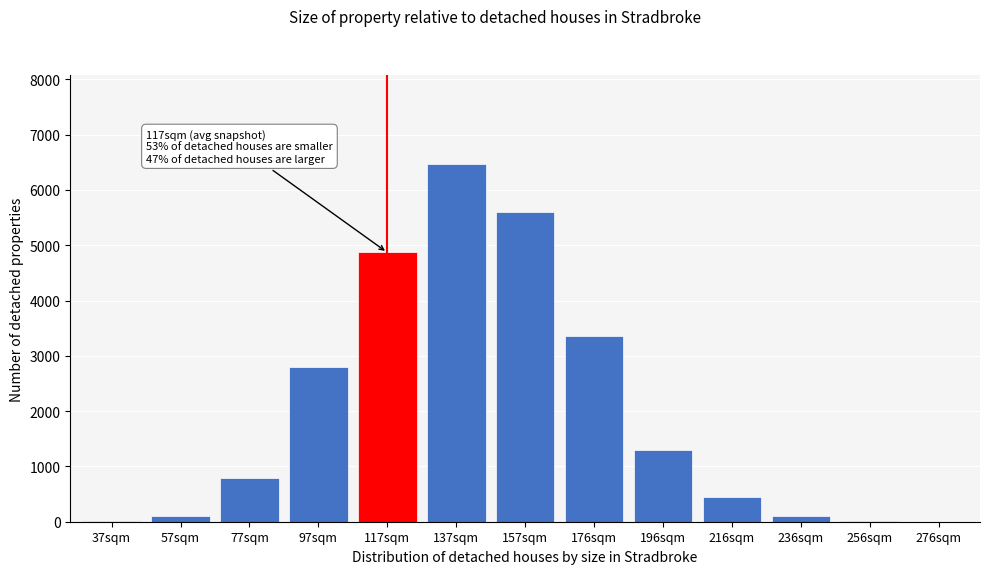

Approximately how many times larger is the value at 97sqm compared to 176sqm?

0.8